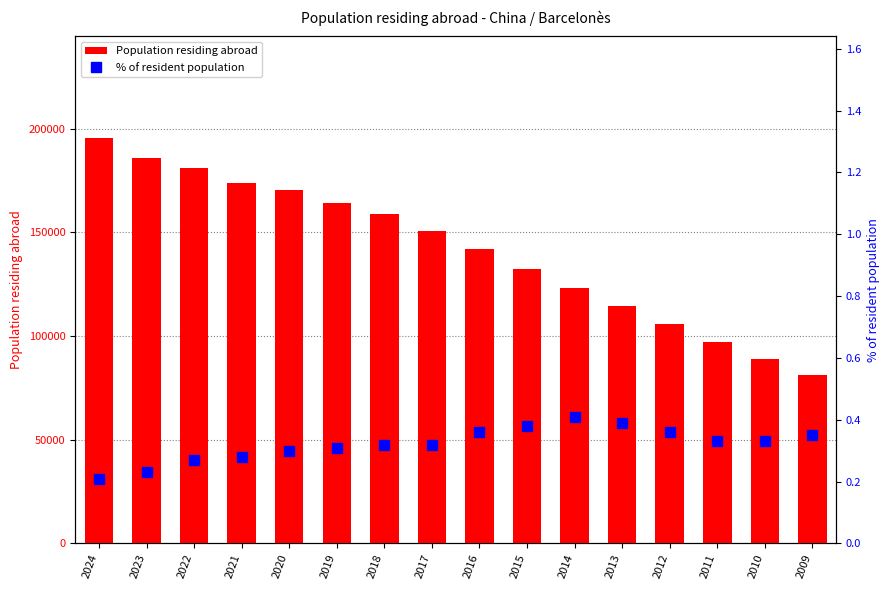

Count the % of resident population values in the range 0 to 1.

16